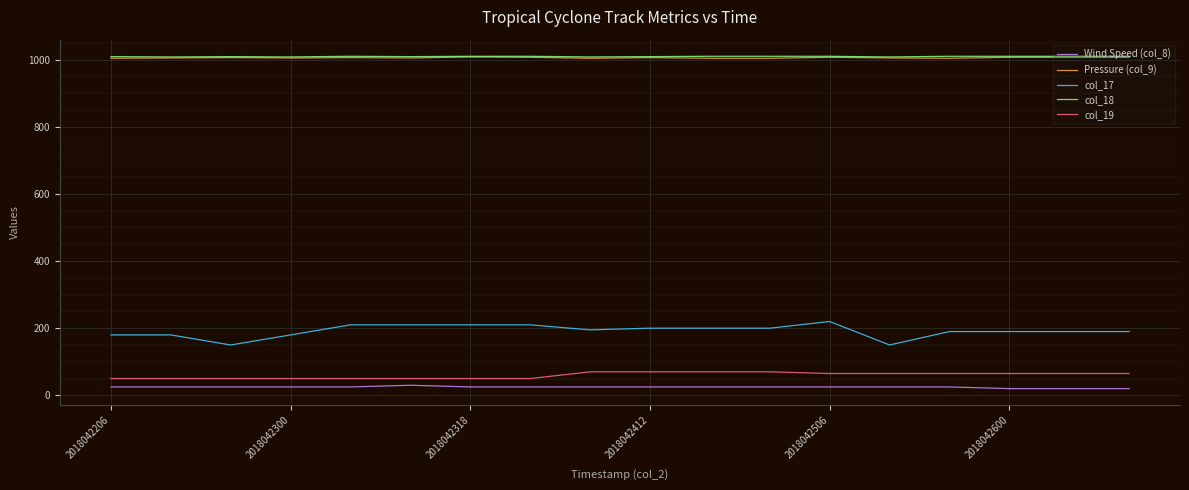

What is the lowest value of the col_18 series?

1008